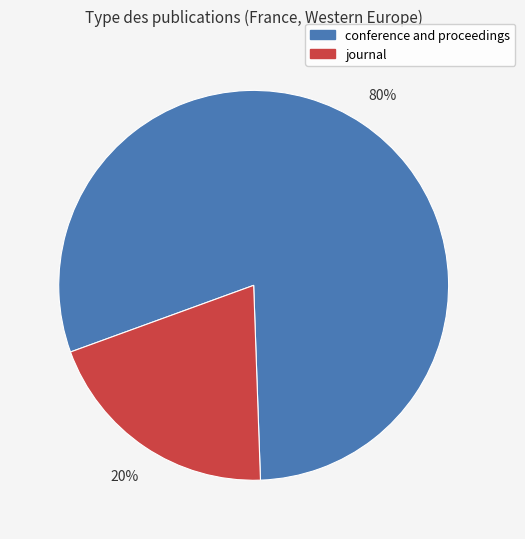

Count the number of slices in the pie.

2